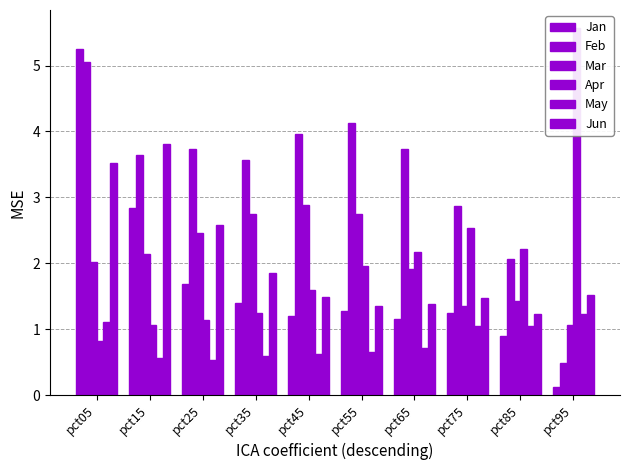

Reading left to right, transcribe all the data shown in this chart.

Jan: 5.3	2.8	1.7	1.4	1.2	1.3	1.2	1.3	0.9	0.1
Feb: 5.1	3.6	3.7	3.6	4.0	4.1	3.7	2.9	2.1	0.5
Mar: 2.0	2.1	2.5	2.7	2.9	2.7	1.9	1.4	1.4	1.1
Apr: 0.8	1.1	1.1	1.2	1.6	2.0	2.2	2.5	2.2	5.6
May: 1.1	0.6	0.5	0.6	0.6	0.6	0.7	1.0	1.1	1.2
Jun: 3.5	3.8	2.6	1.9	1.5	1.3	1.4	1.5	1.2	1.5